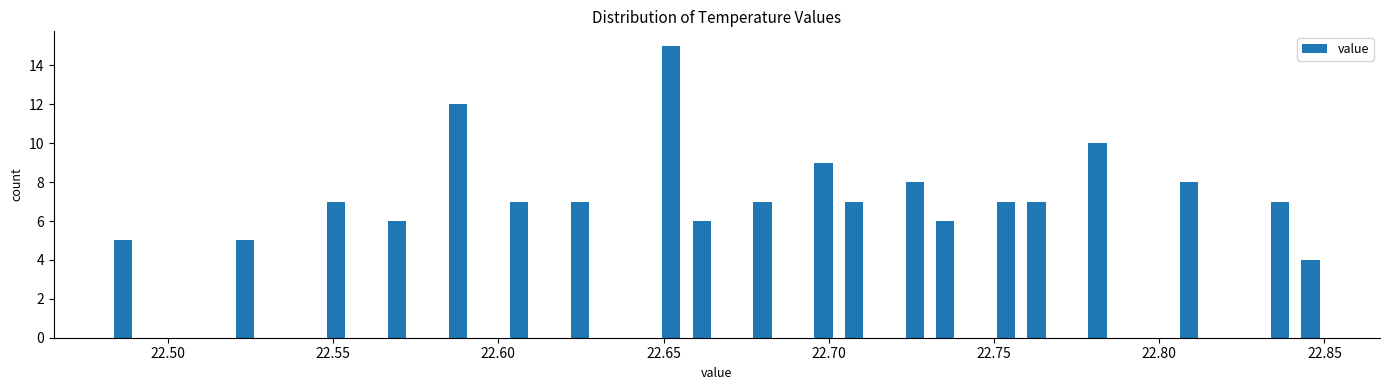

Read against the x-axis, roughly where is the centre of the tallest bar?

22.650